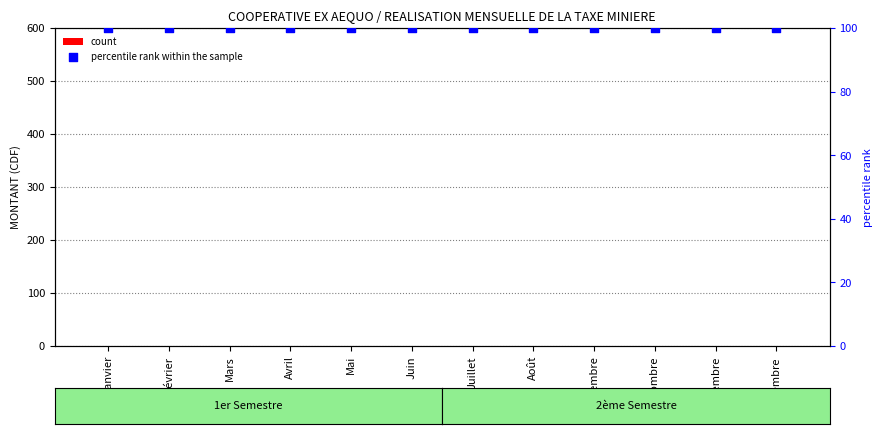

At which category is the sum across all series the highest?

Janvier